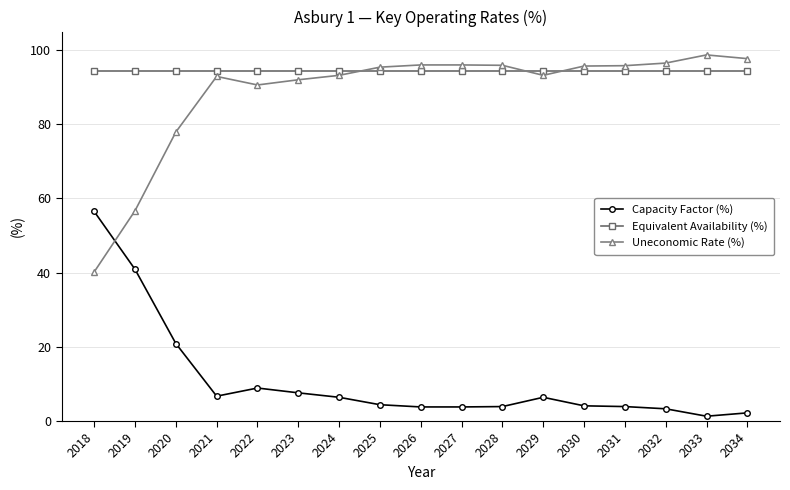

What is the difference between the maximum and second lowest values in the Capacity Factor (%) series?

54.3